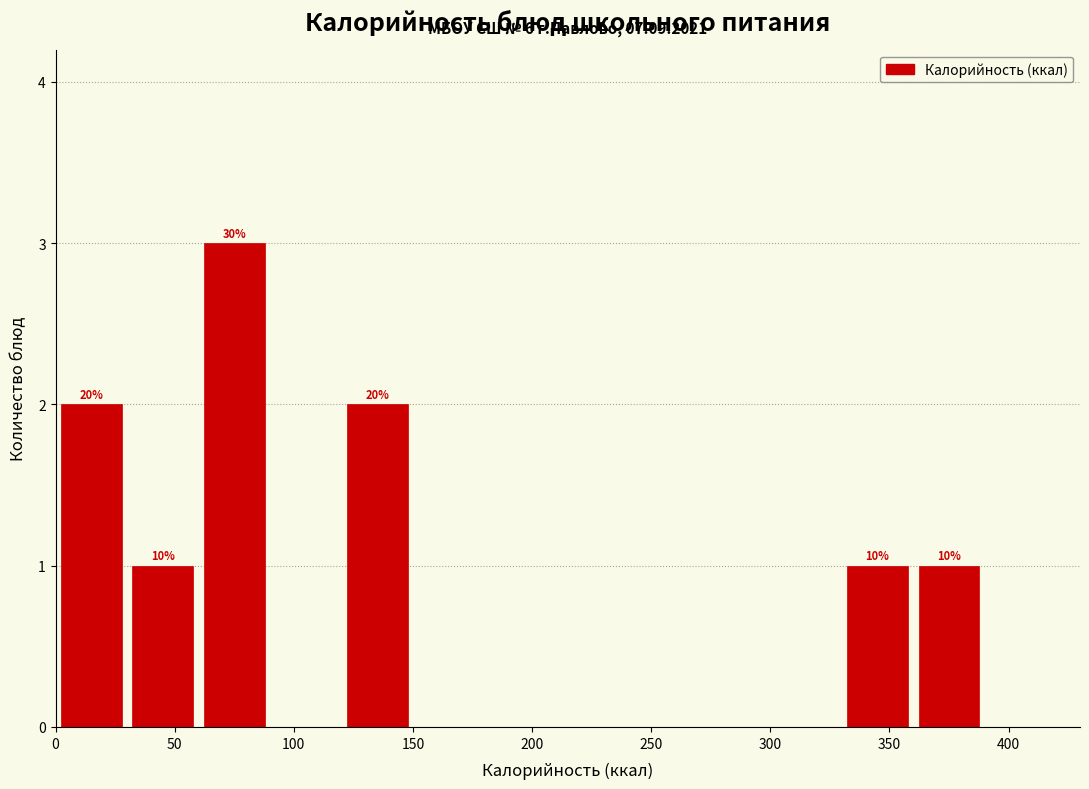

Which range on the x-axis has the tallest bar?

60 to 90